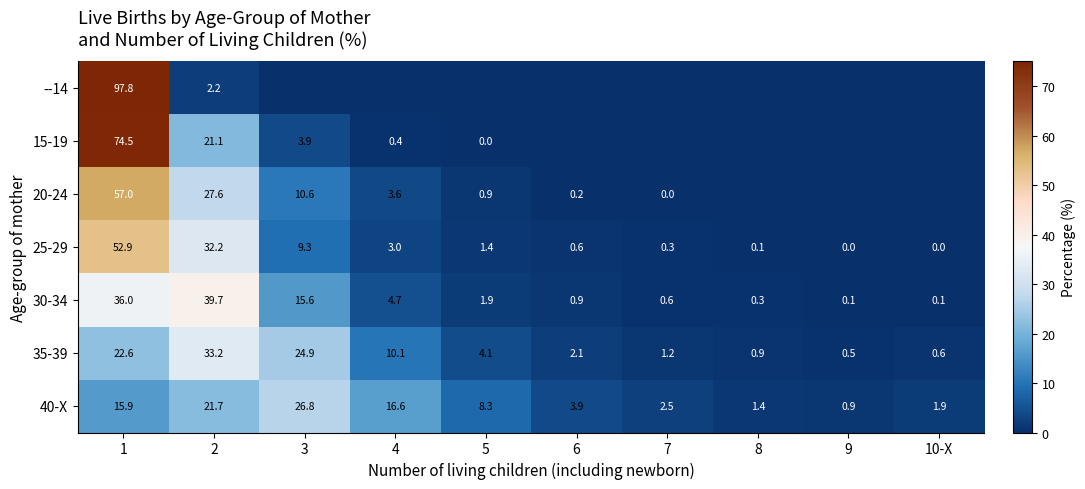

The 35-39 series shows 18.0 at 4. True or false?

False